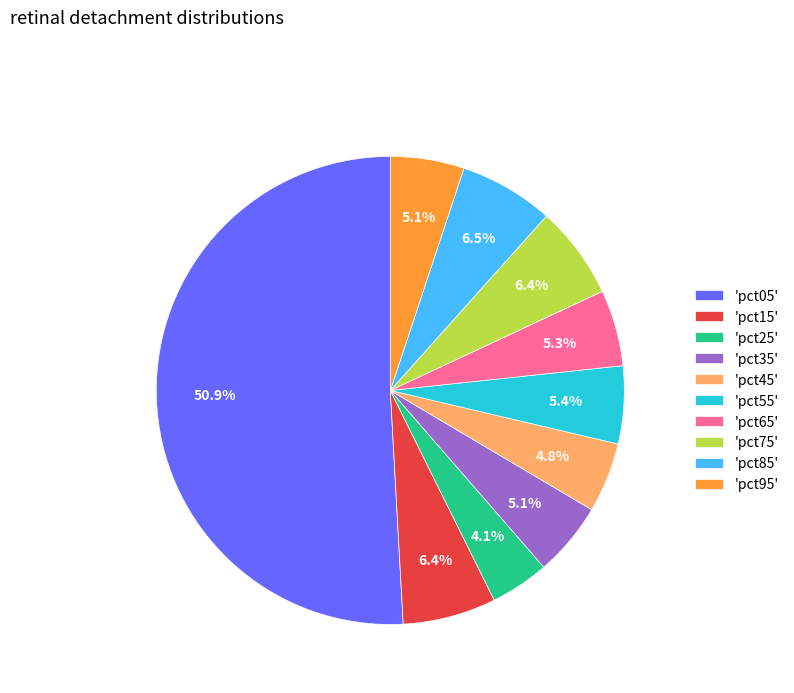

Which category has the smallest portion of the pie?

'pct25'